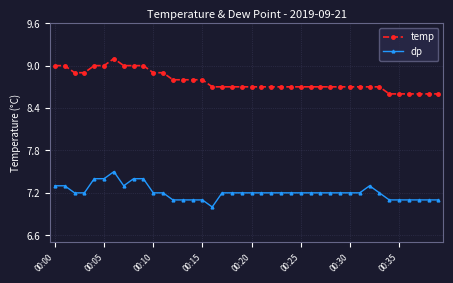

What is the value of the dp point at the 17th from the left?

7.0